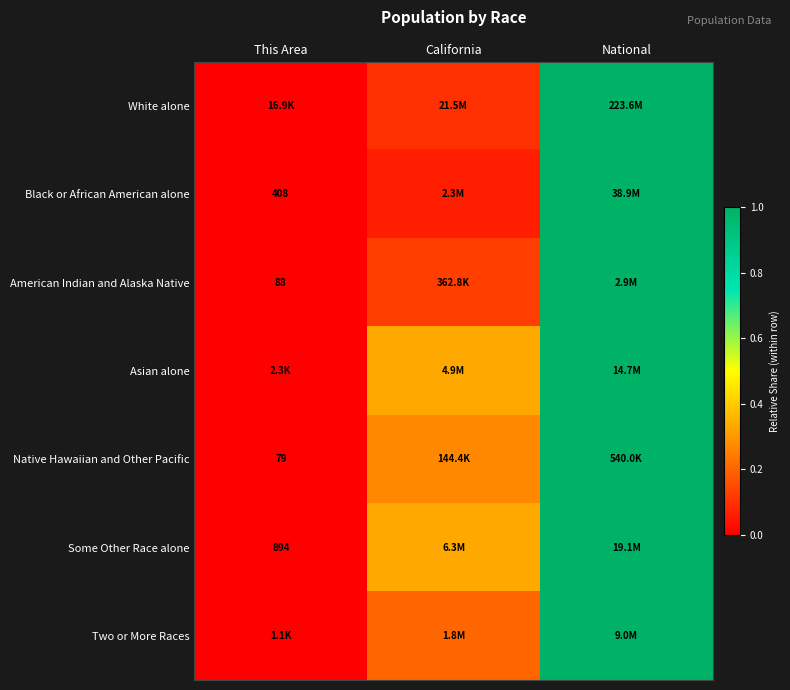

Is it true that Two or More Races equals 0.3 at California?

False